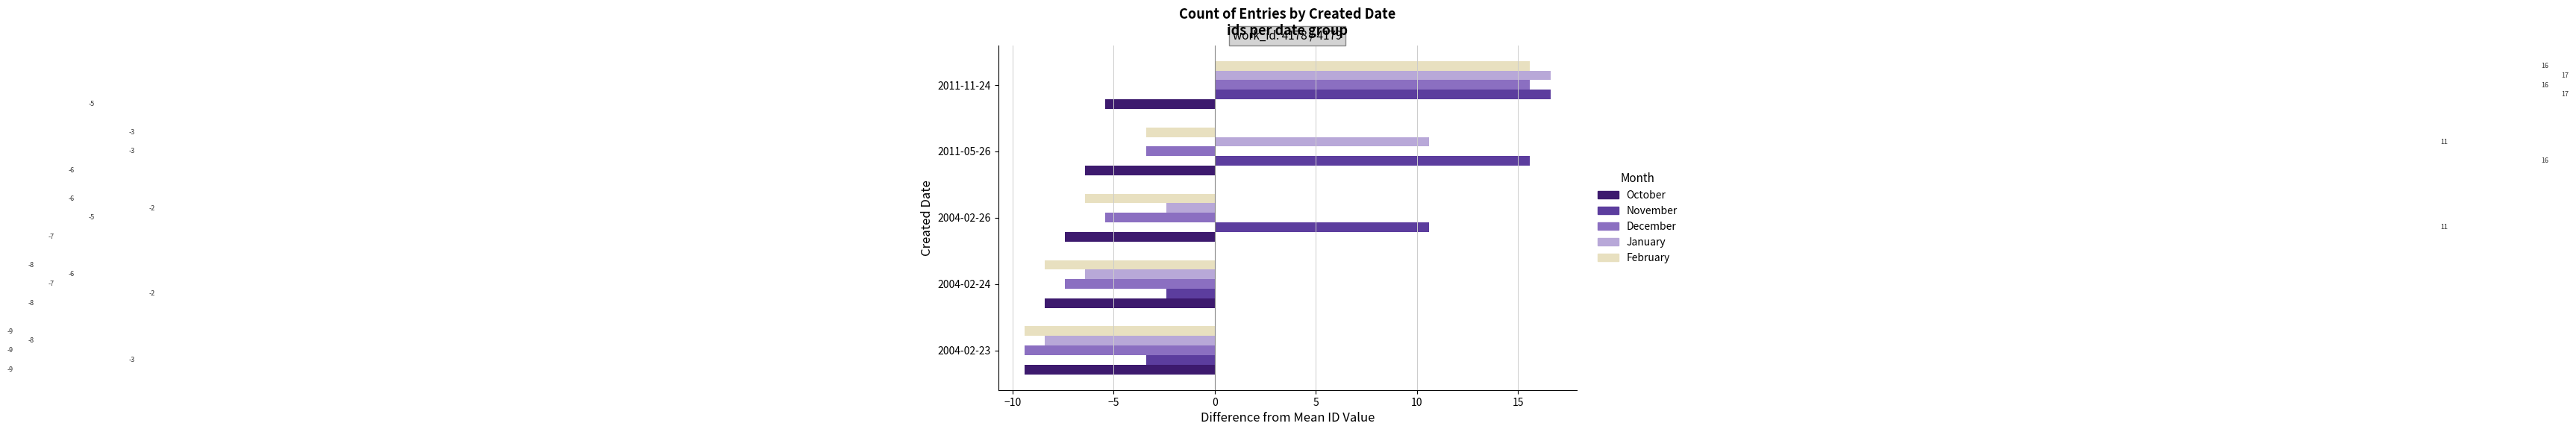

At how many categories does at least one series exceed 1?

3